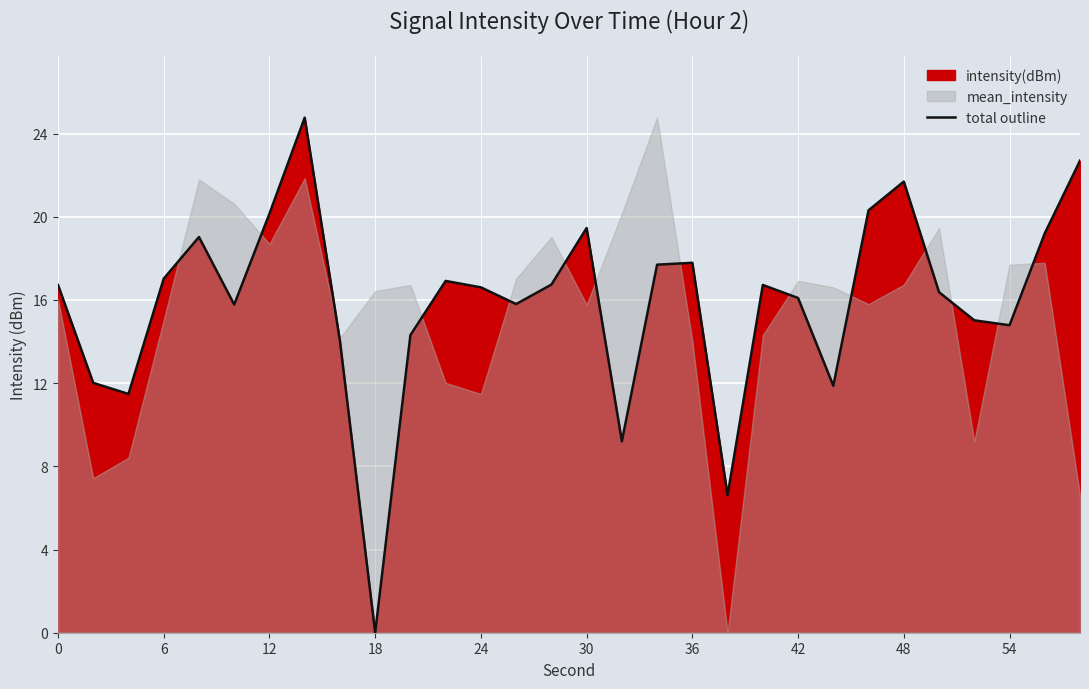

True or false: there are more than 1 points higher than both neighbors.

True